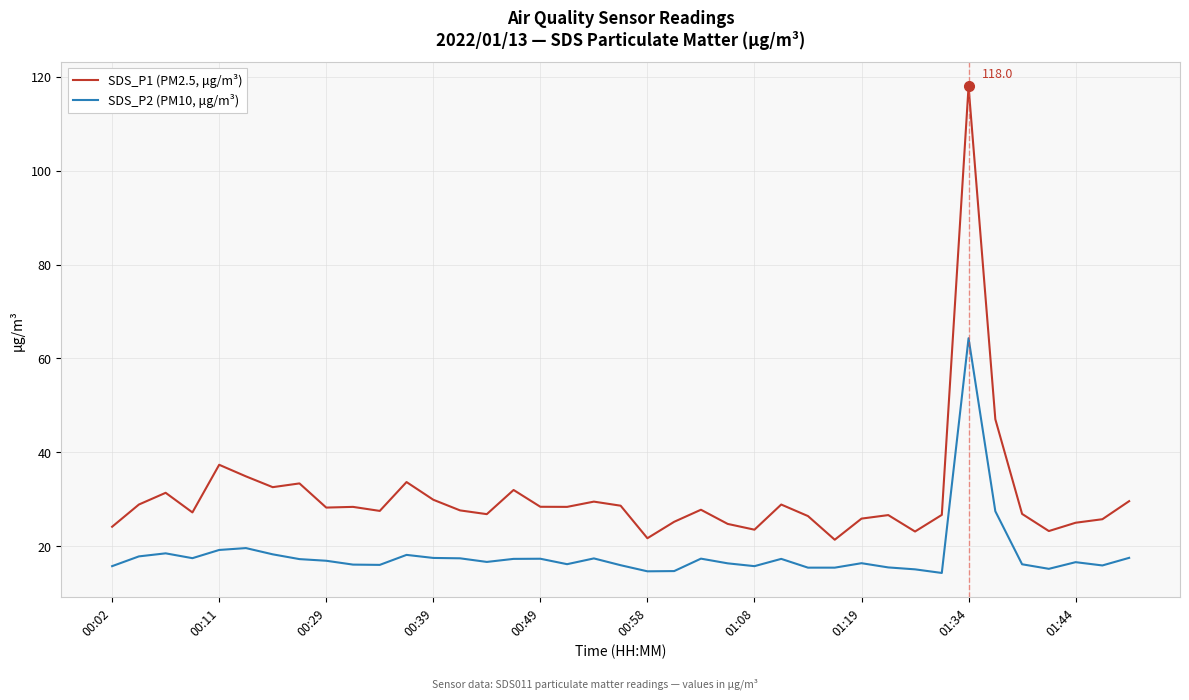

Which series has the largest total across all categories?

SDS_P1 (PM2.5, μg/m³)